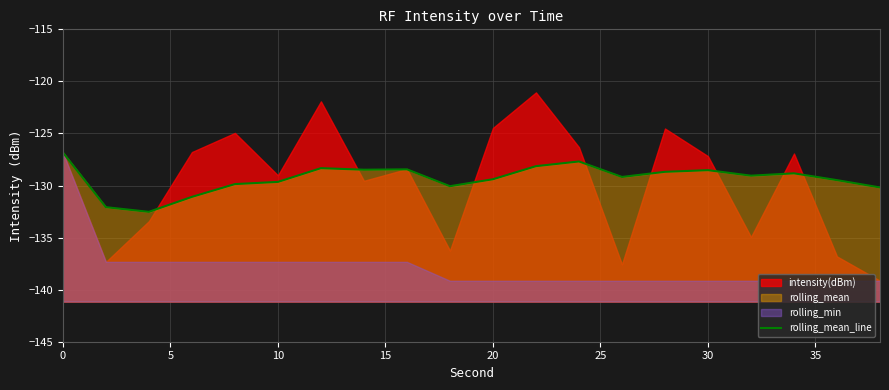

What is the sum of all values?

-2586.5